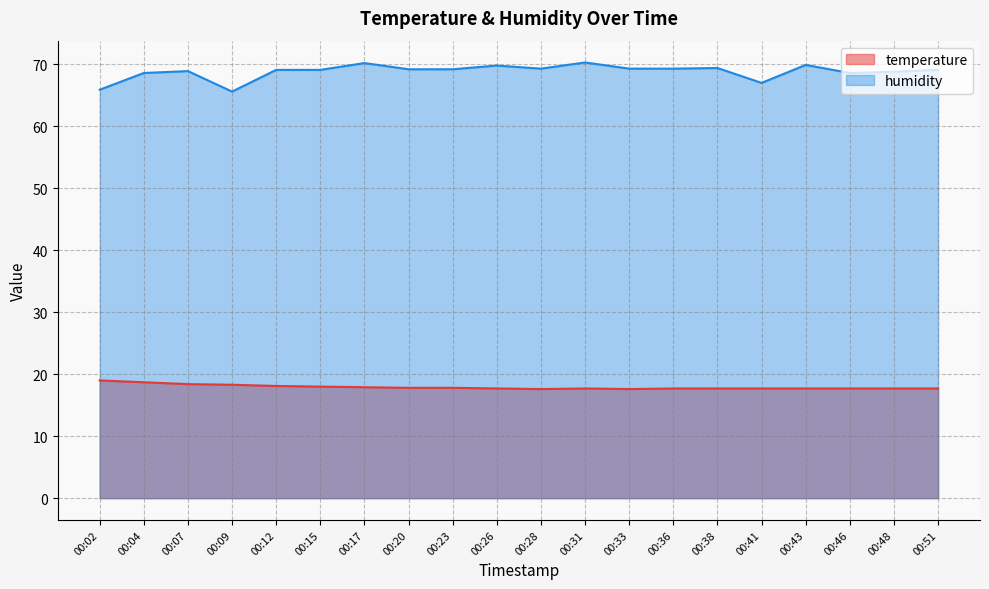

The humidity series shows 28.7 at 00:23. True or false?

False